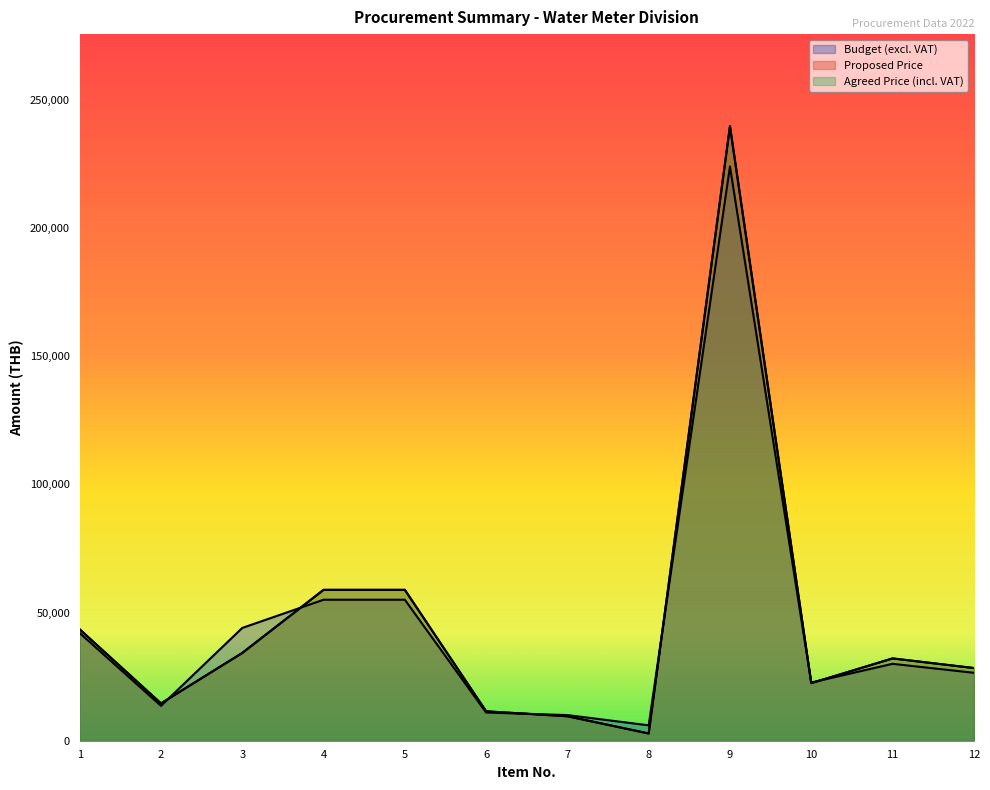

What is the difference between the Agreed Price (incl. VAT) values at 12 and 4?

30495.0